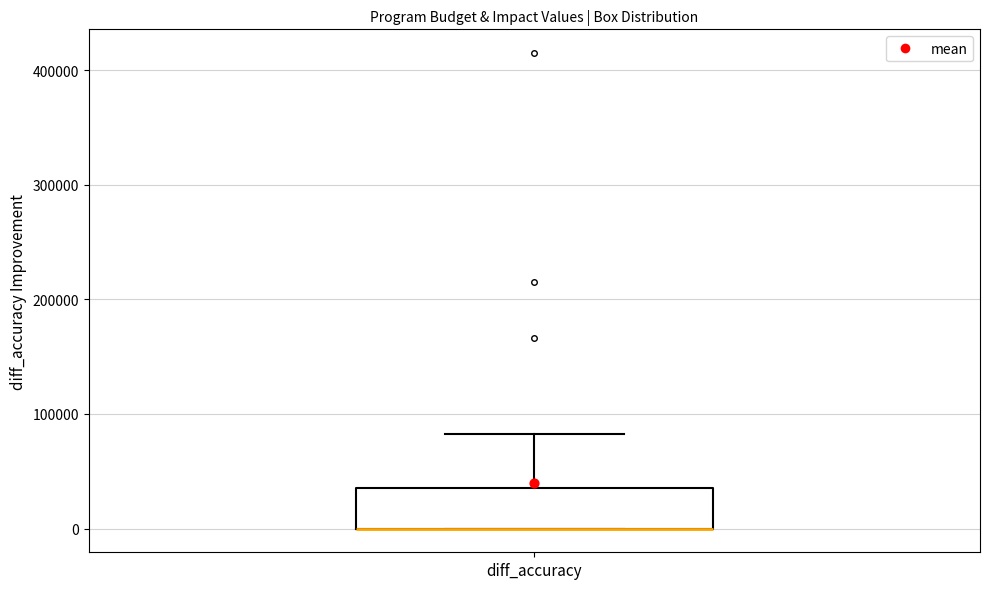

Transcribe this box plot: give where the median line is, the range the box spans, and where the two whiskers end, as read against the y-axis. The values are not printed on the chart, so give them approximately, as read against the axis.

median 0 (drawn on the box's lower edge), box 0 to 40000, whiskers 0 to 80000